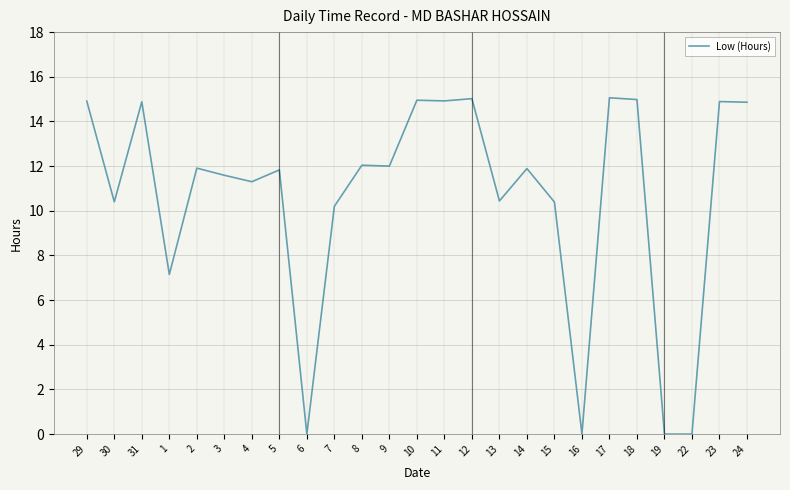

Which has a higher value, 9 or 30?

9